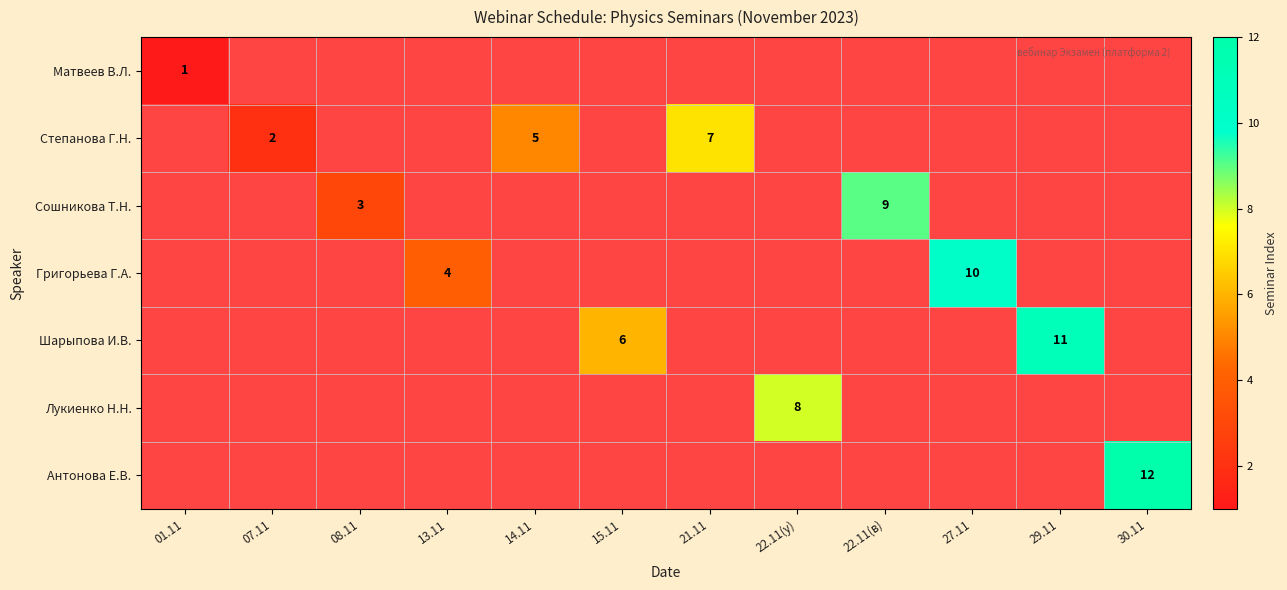

Rank the series at 07.11 from highest to lowest value.

Матвеев В.Л., Степанова Г.Н., Сошникова Т.Н., Григорьева Г.А., Шарыпова И.В., Лукиенко Н.Н., Антонова Е.В.